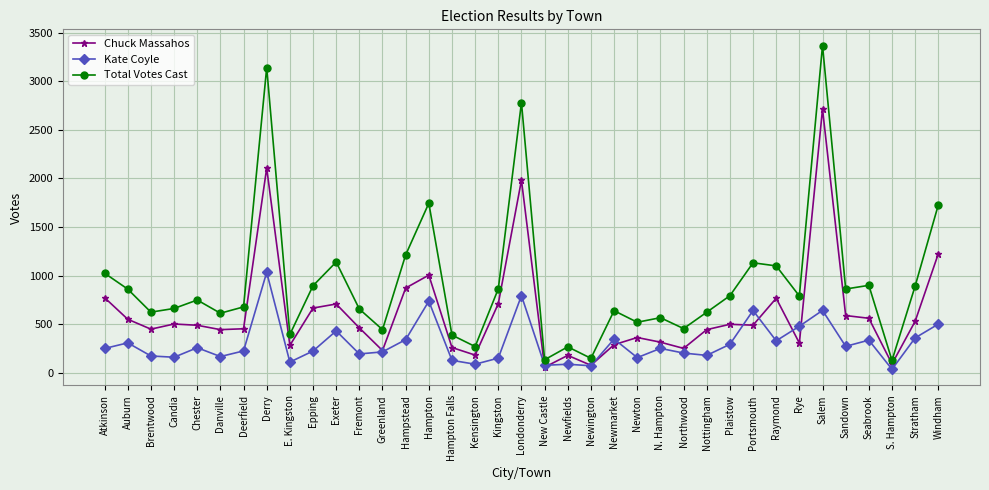

What is the difference between the highest and lowest values at N. Hampton?

316